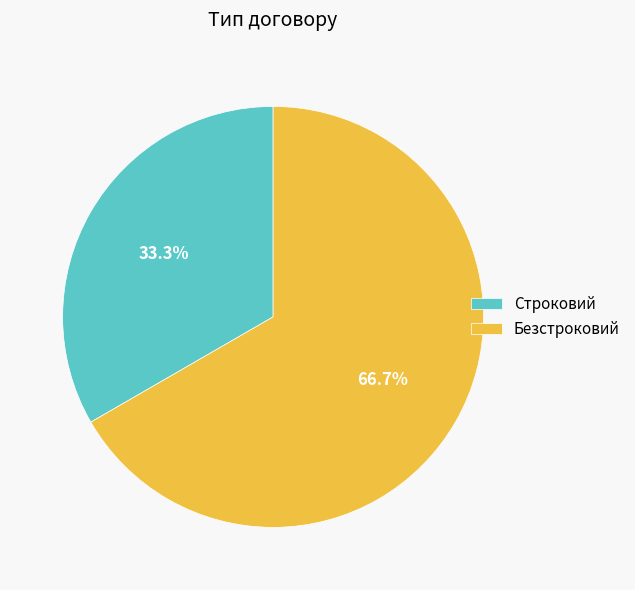

Approximately how many times larger is the value at Безстроковий compared to Строковий?

2.0